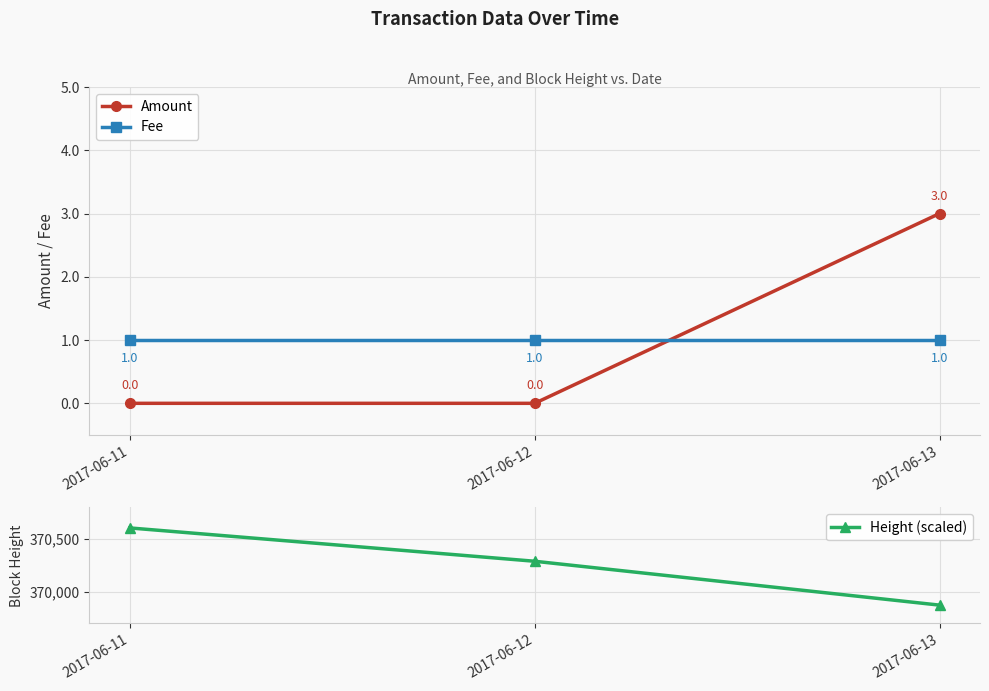

Count the number of data series in this chart.

3